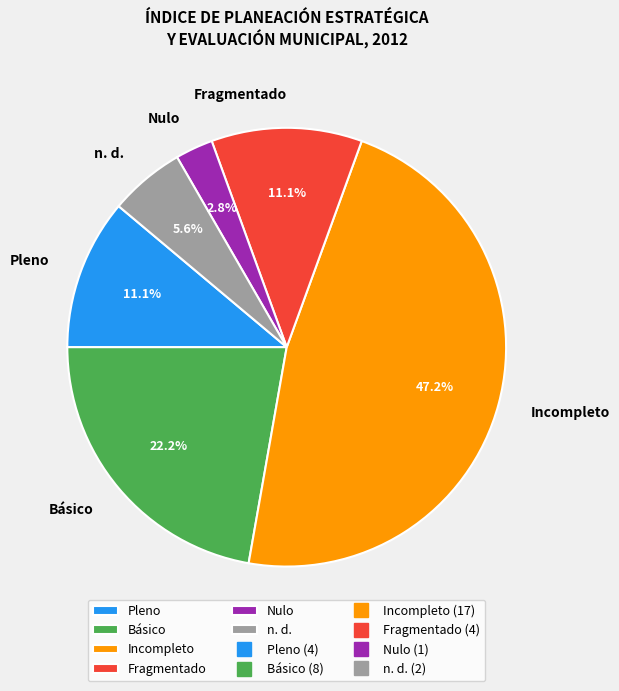

To the nearest percent, what percentage of the pie is Incompleto?

47%